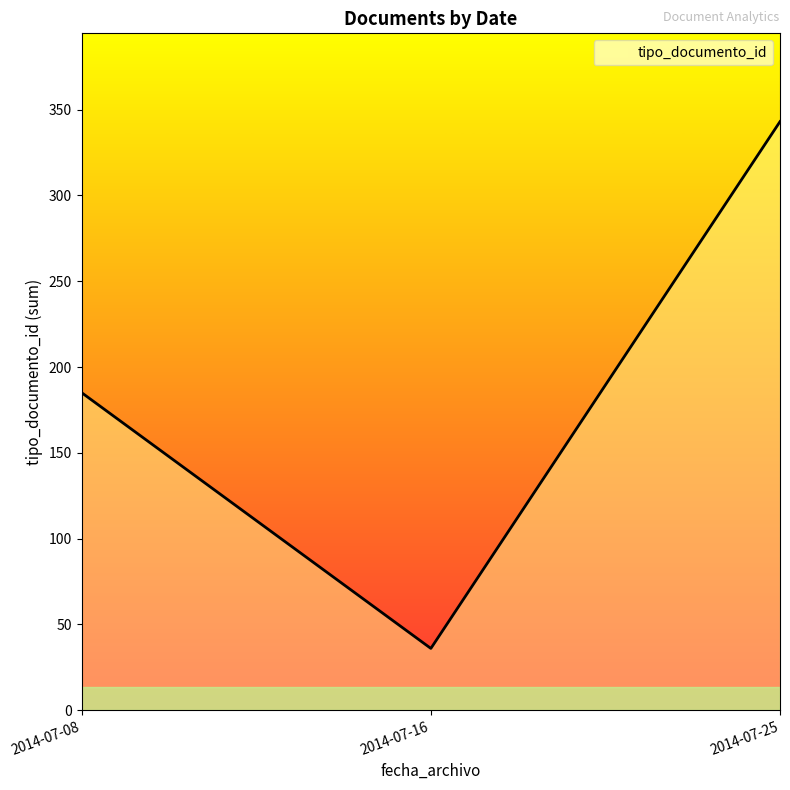

At which category does the chart reach its minimum across all series?

2014-07-16